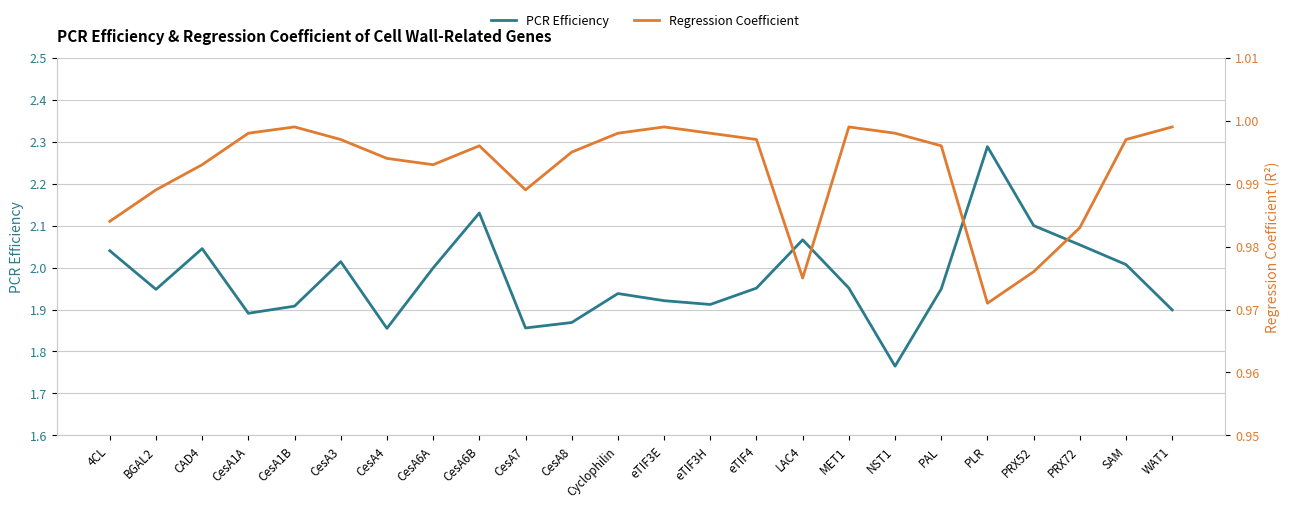

How many series are shown in this chart?

2